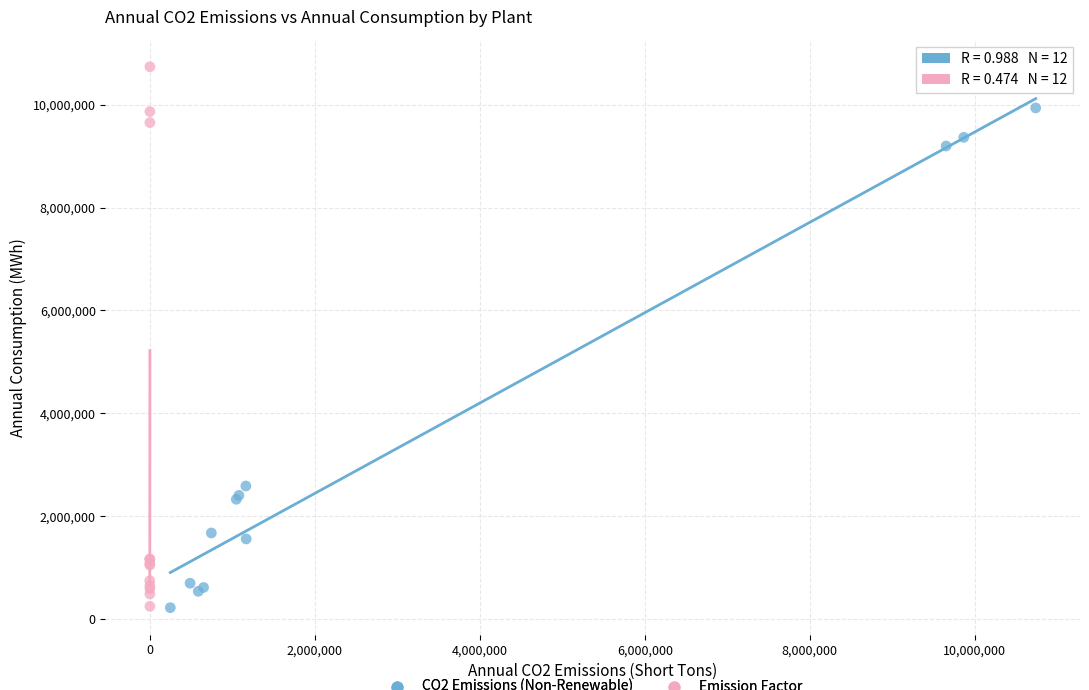

Which series reaches the maximum Y coordinate?

Emission Factor